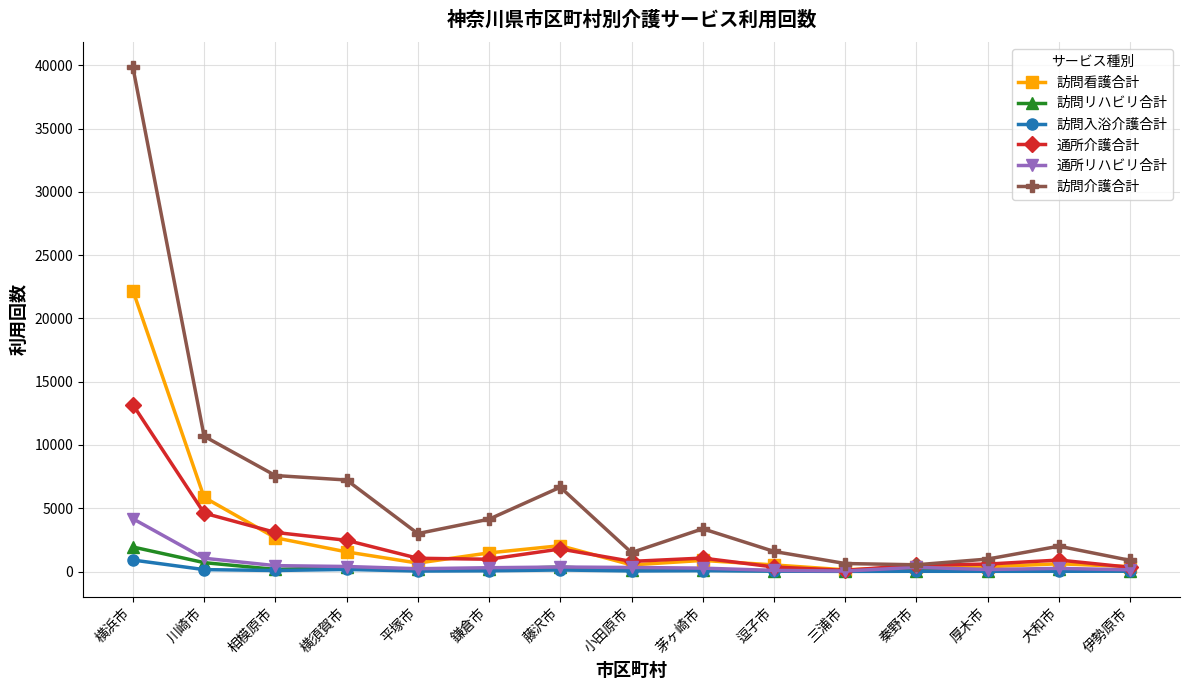

What is the total value across all series at 伊勢原市?

1786